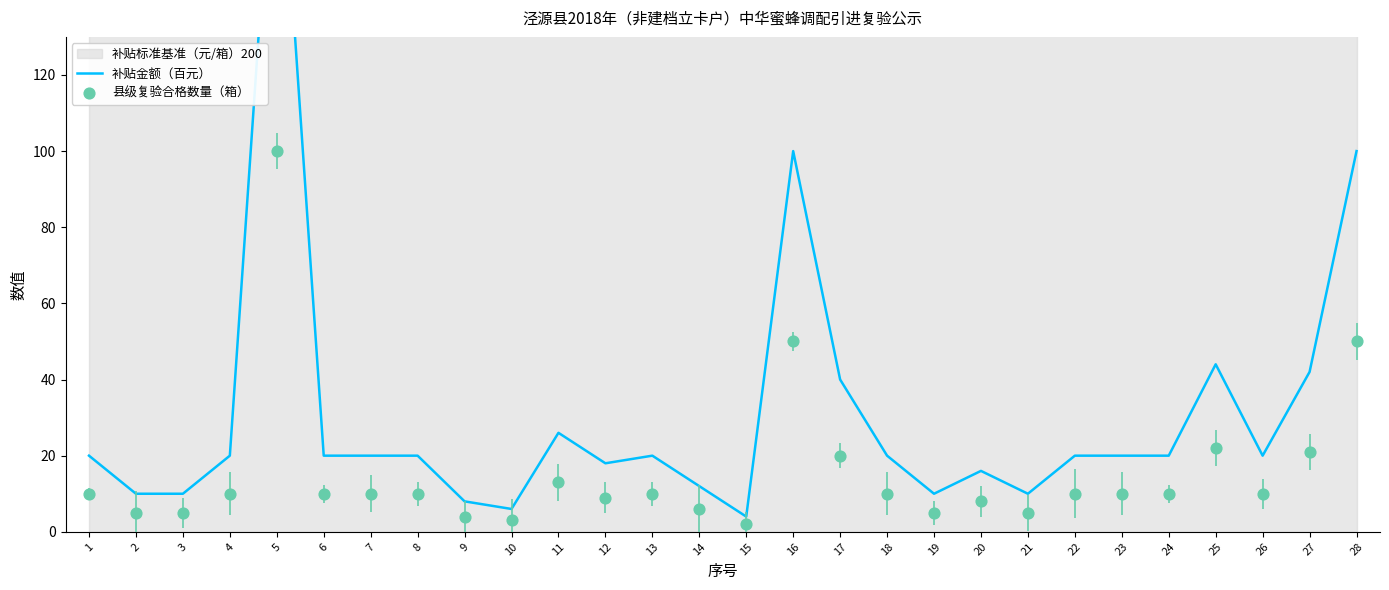

What are all the series names shown in the legend?

补贴金额（百元）, 县级复验合格数量（箱）